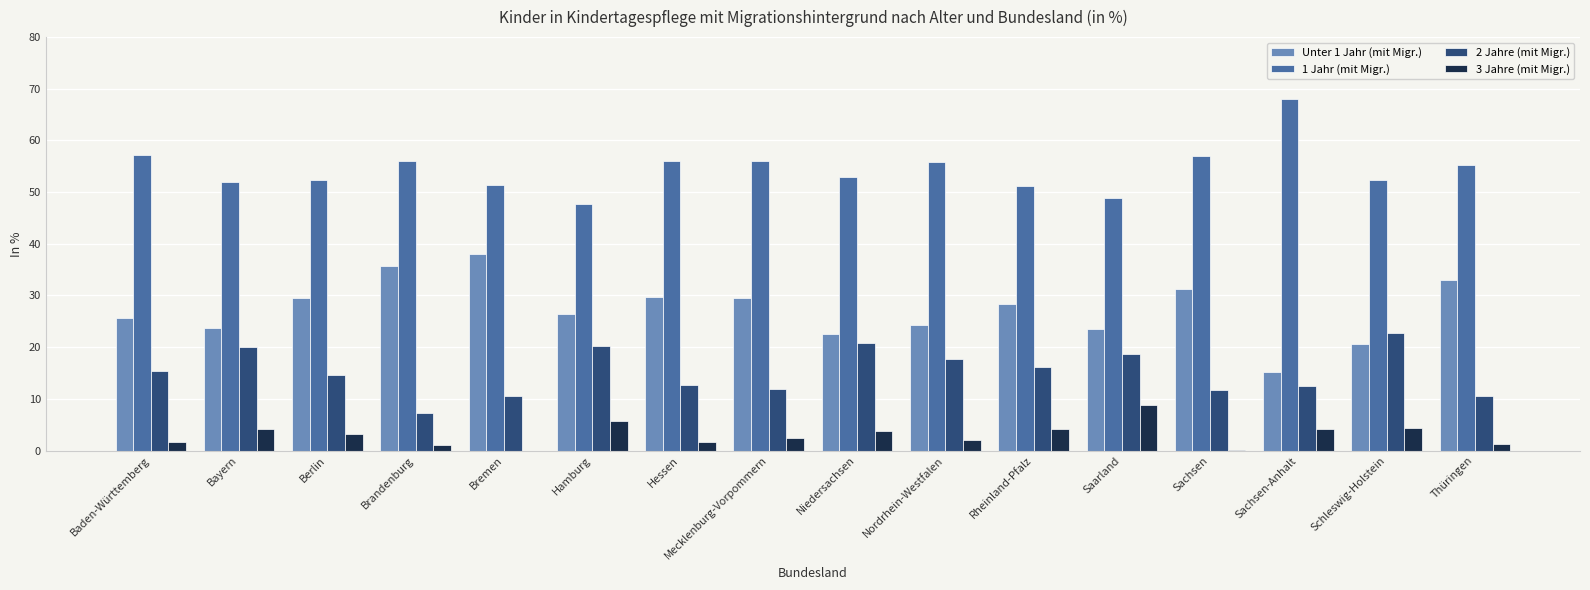

What value does the 1 Jahr (mit Migr.) series have at Nordrhein-Westfalen?

55.9